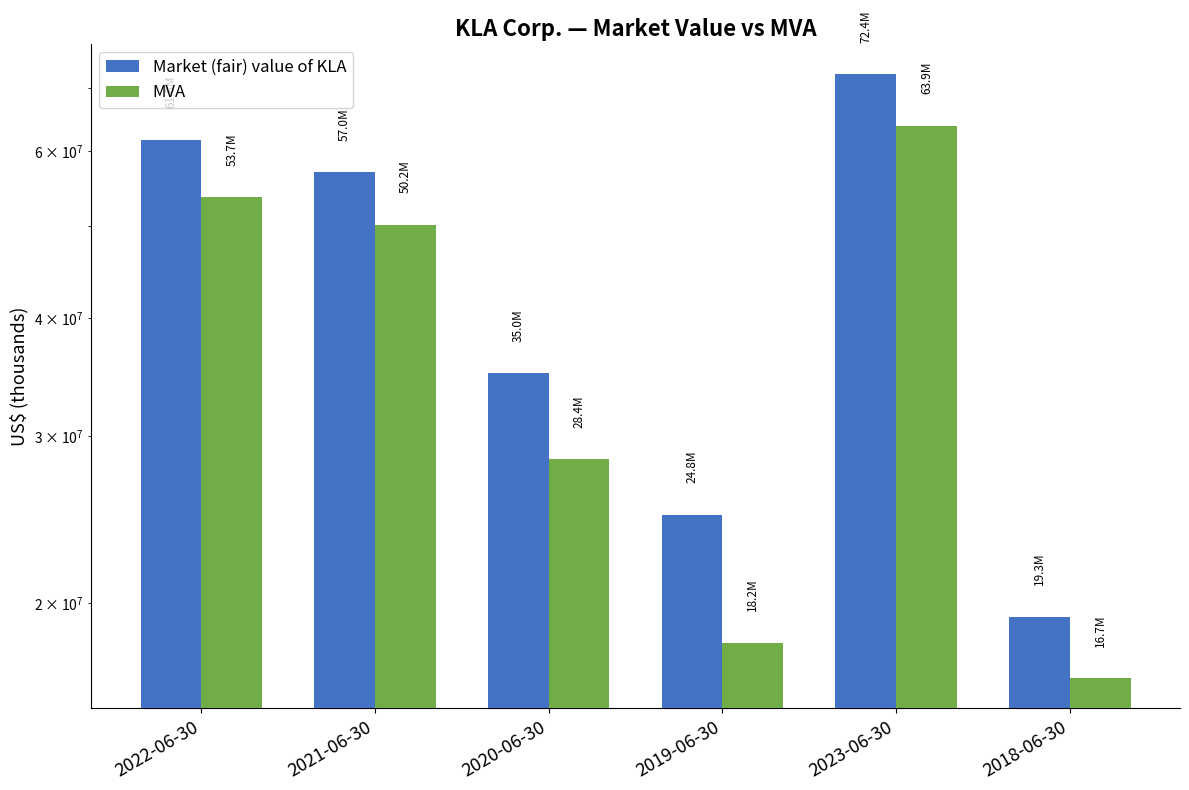

Which category has the highest value in the MVA series?

2023-06-30